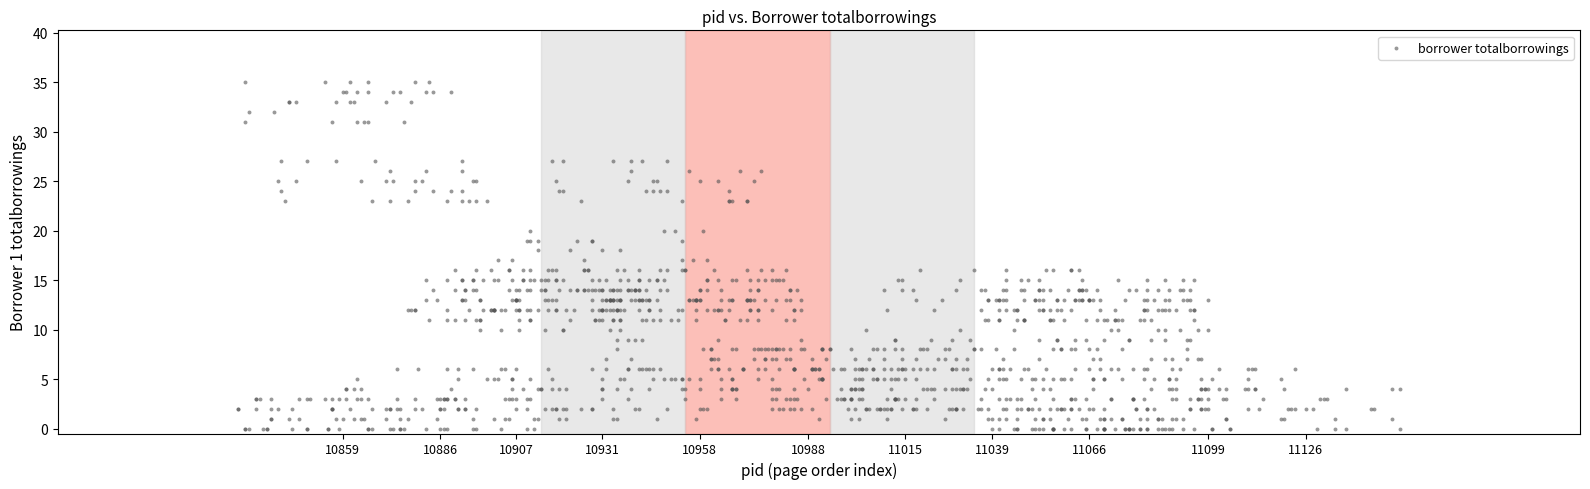

What is the range of Y values (max minus min)?

35